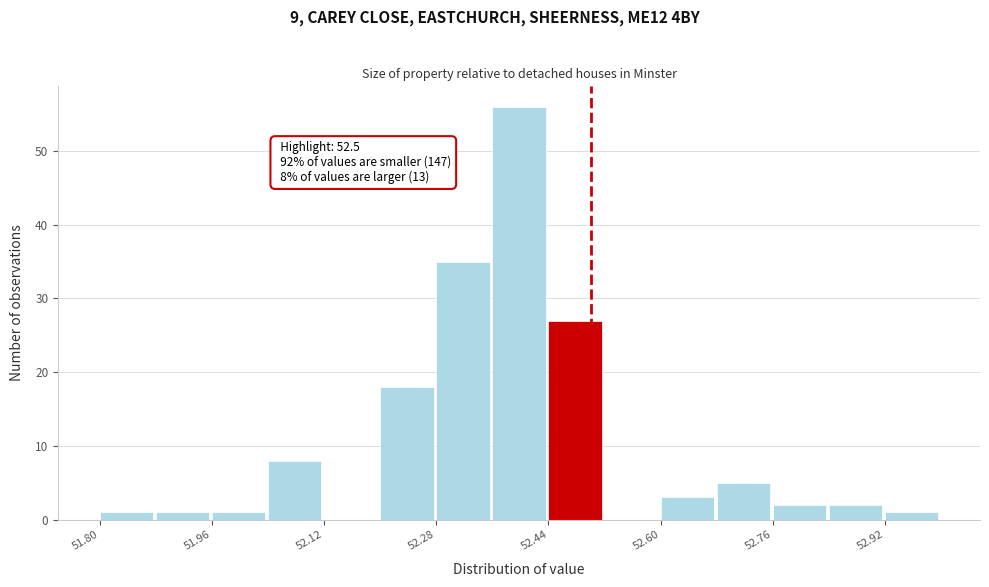

Over which range of the x-axis is the bar tallest?

52.36 to 52.44